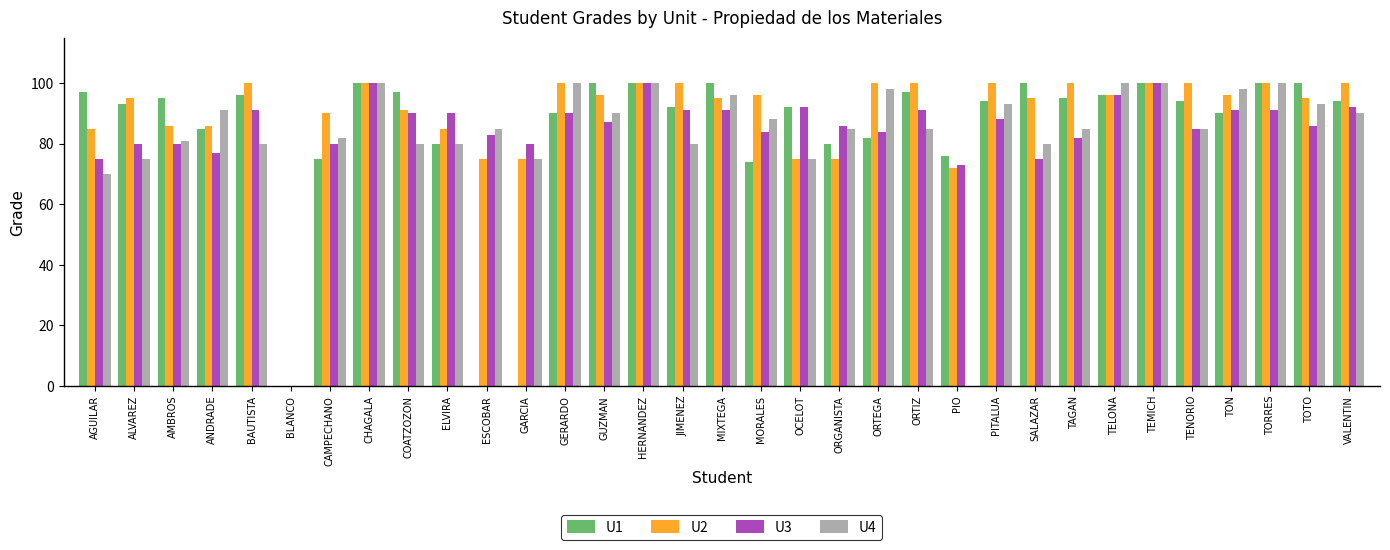

Read the U2 value at ORTEGA.

100